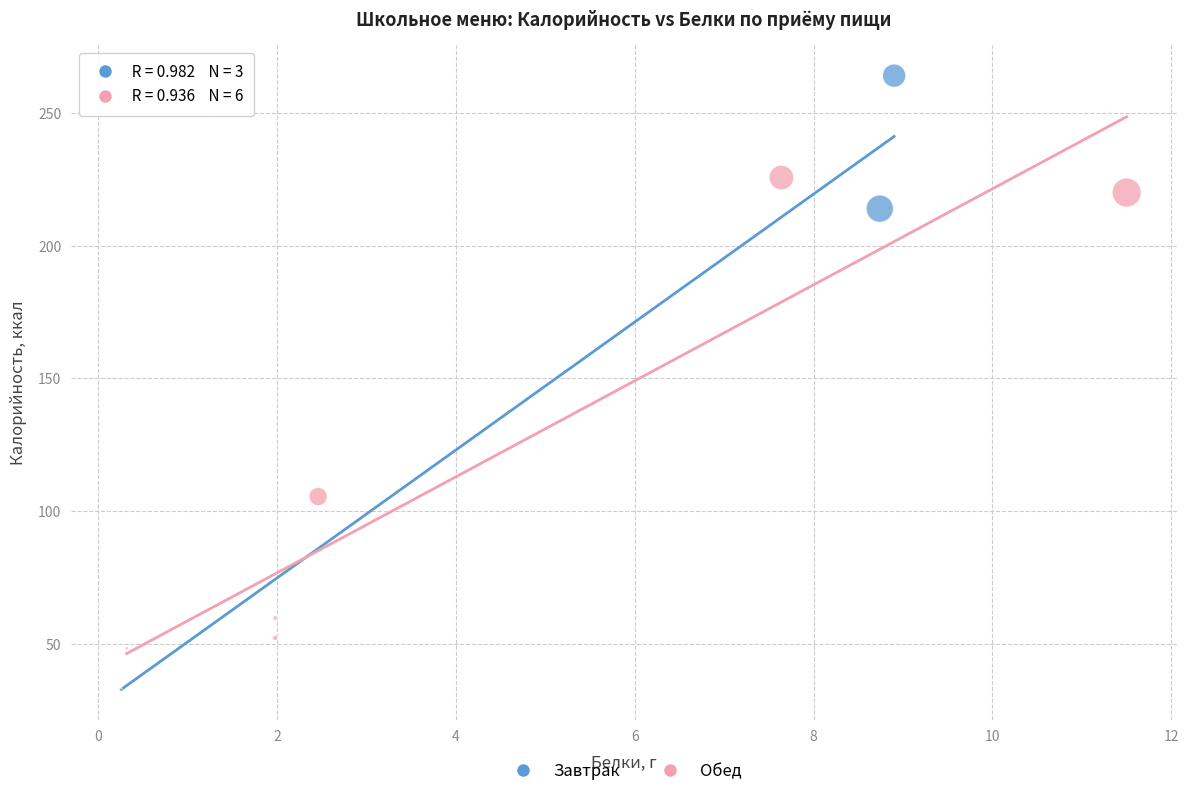

Which series contains the highest Y value?

Завтрак